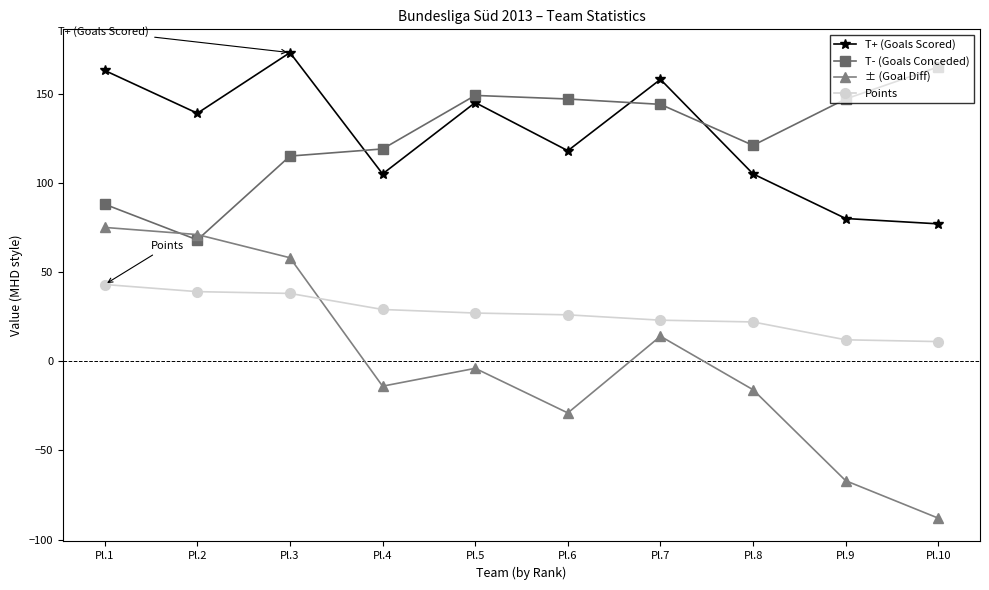

Which label corresponds to the smallest value in the chart?

Pl.10